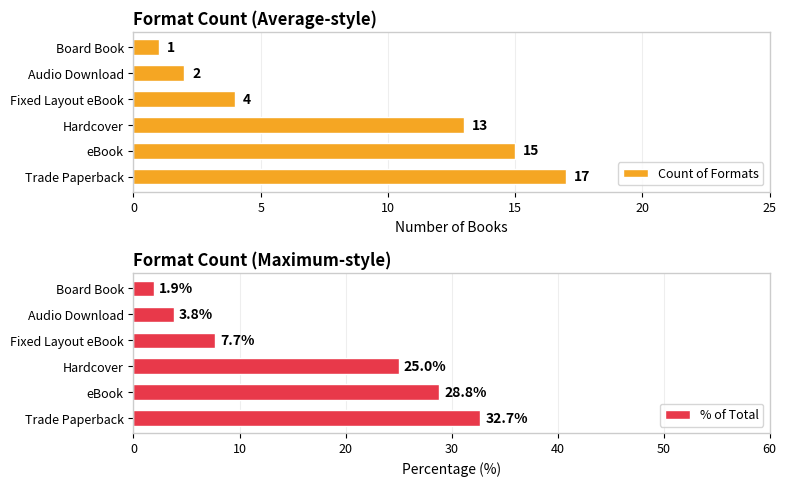

Reading right to left, what are all the values shown in this chart?

Count of Formats: 1.0	2.0	4.0	13.0	15.0	17.0
% of Total: 1.9	3.8	7.7	25.0	28.8	32.7